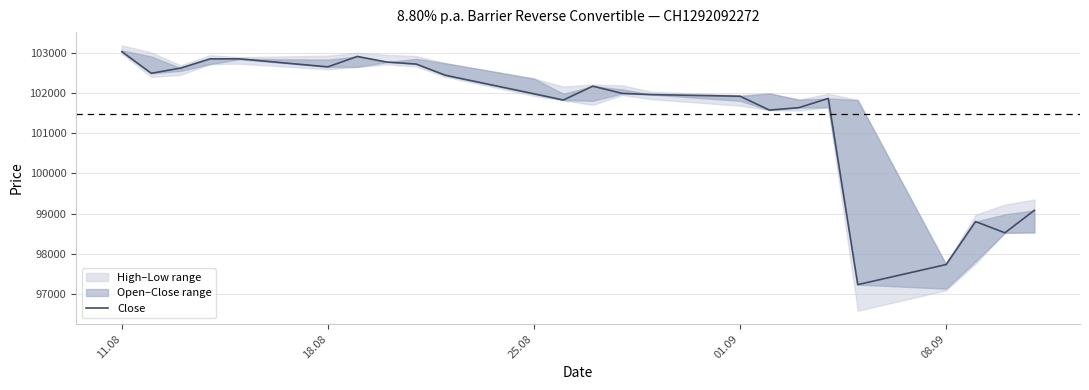

At which label does the data first exceed 101990?

11.08